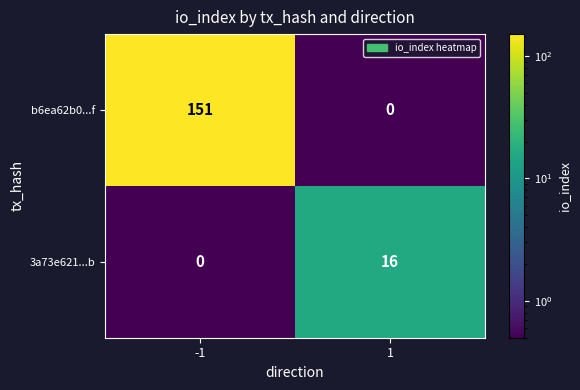

At which category is the sum across all series the highest?

-1